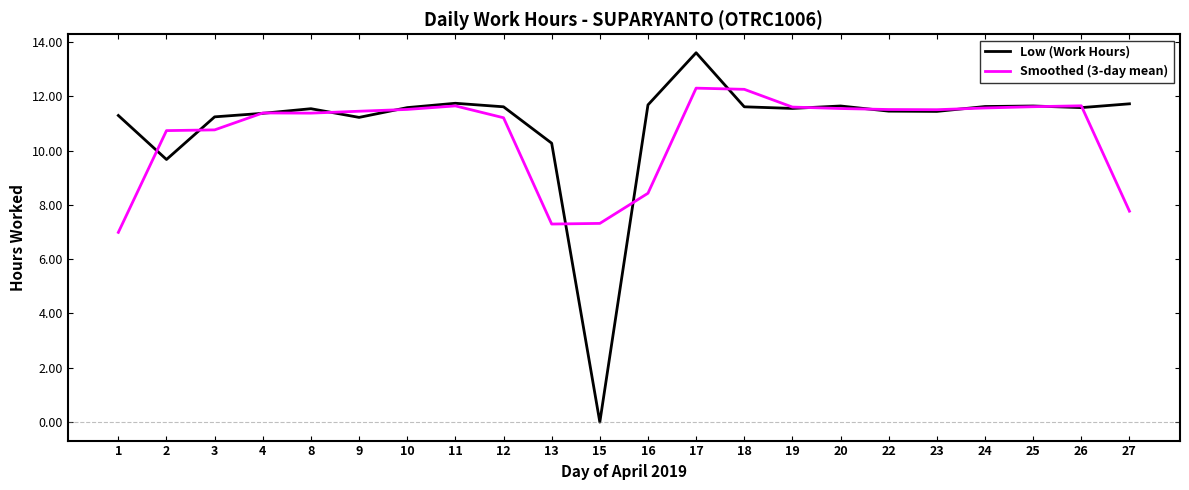

What is the sum of the Smoothed (3-day mean) values at 13 and 27?

15.1